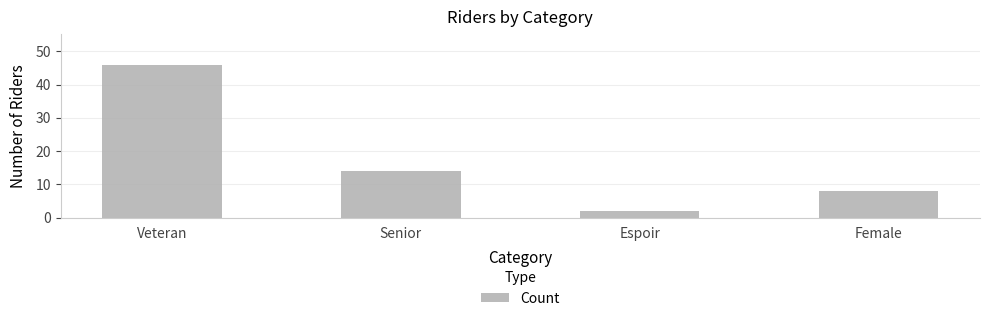

The chart shows a value of 3 at Female. True or false?

False